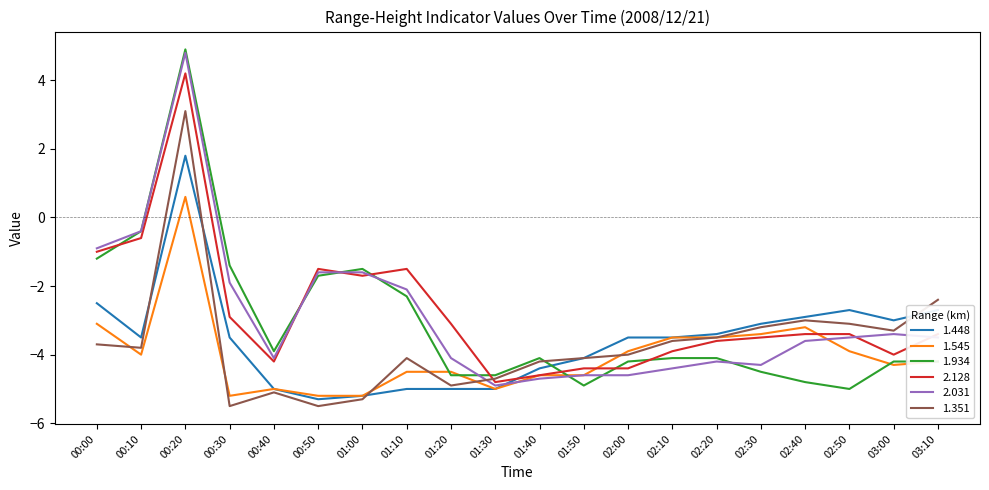

What position from the right is 01:30?

11